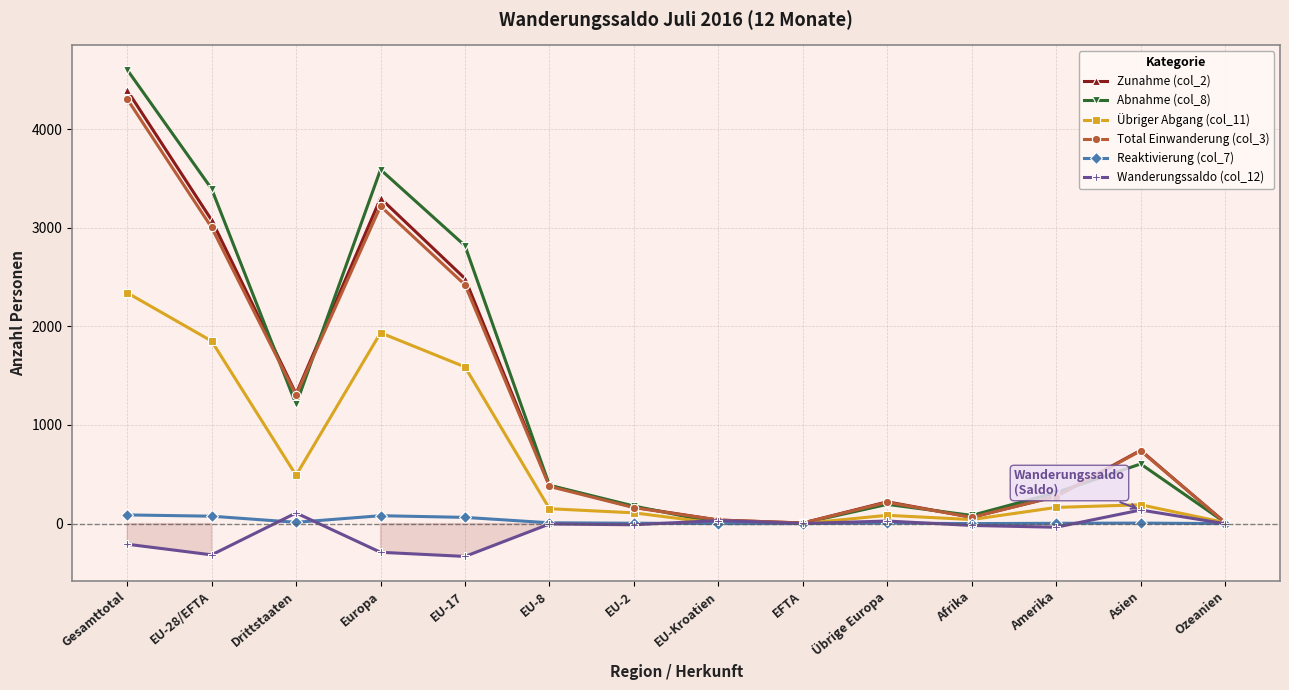

Is it true that Wanderungssaldo (col_12) equals 31 at EU-Kroatien?

True